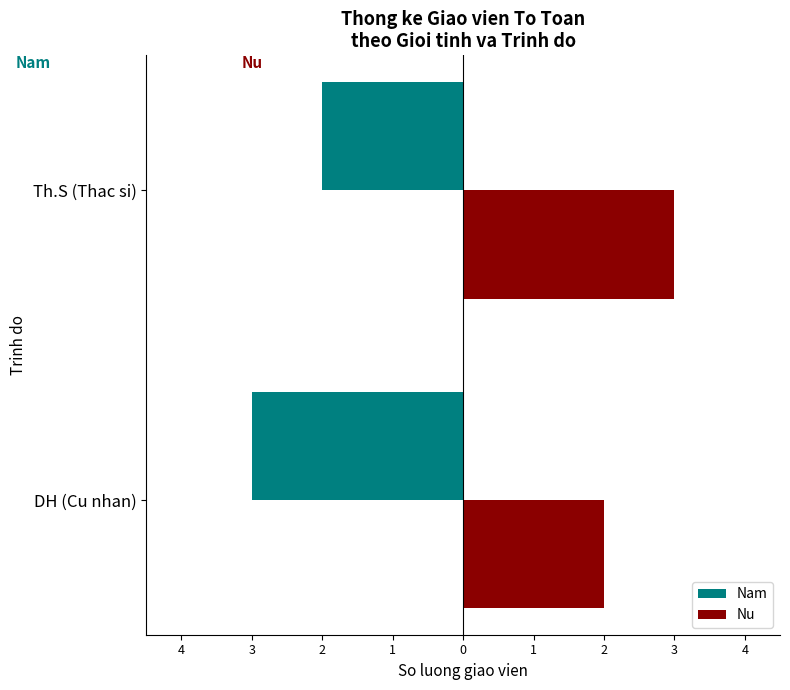

What is the difference between the maximum and minimum values in the Nu series?

1